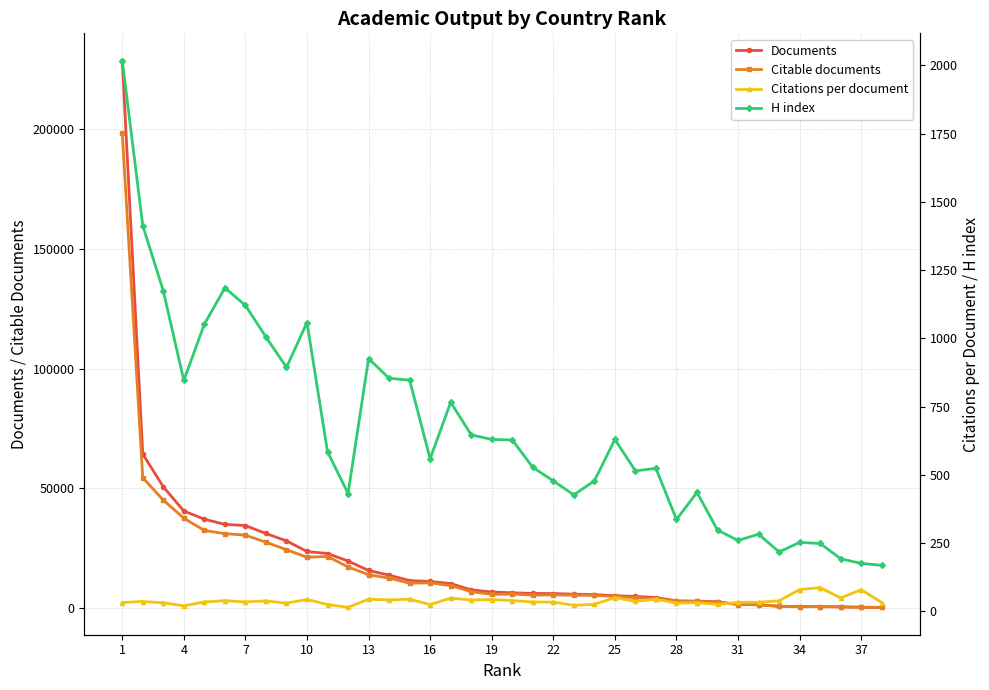

The value of Citable documents at 10 is 36885. True or false?

False